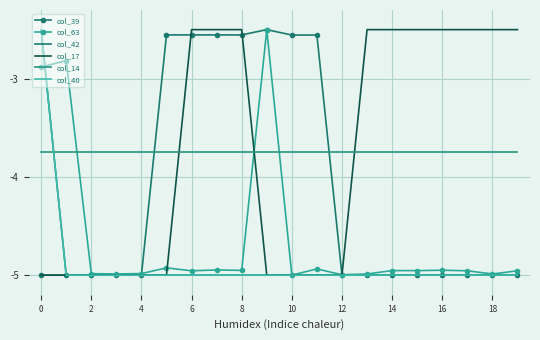

What is the greatest value displayed?

-2.5